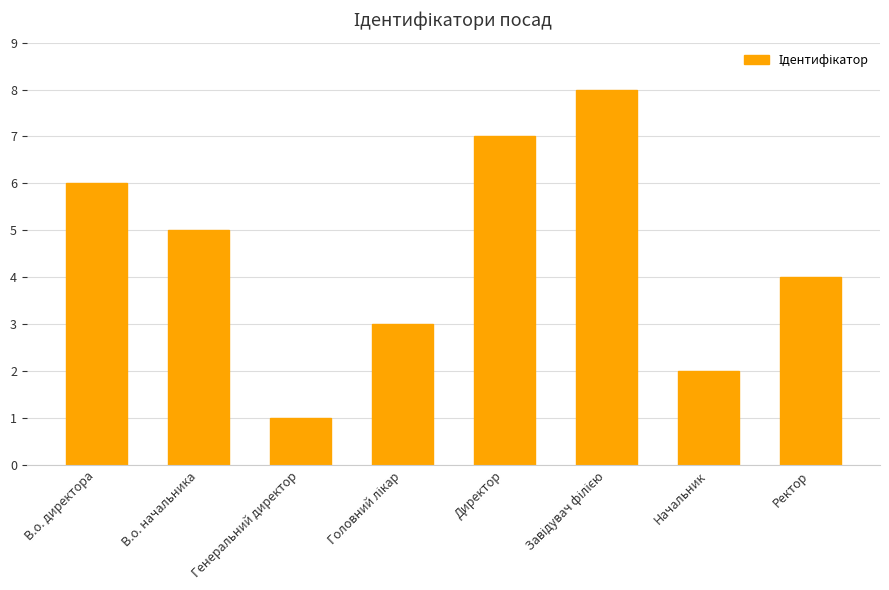

What position from the left is Директор?

5